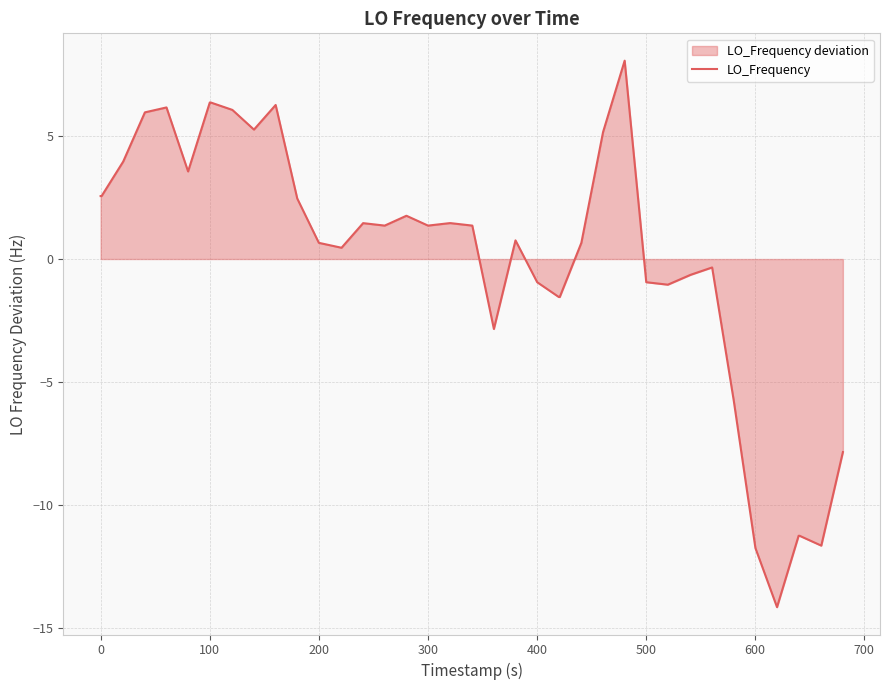

What is the greatest value displayed?

8.1